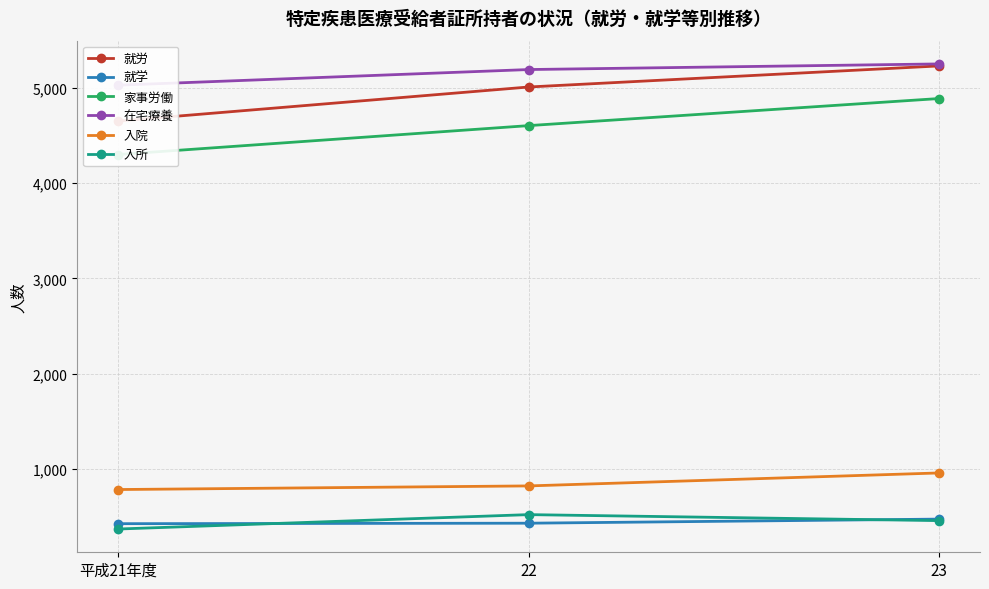

Which has a higher value, 23 or 平成21年度?

23